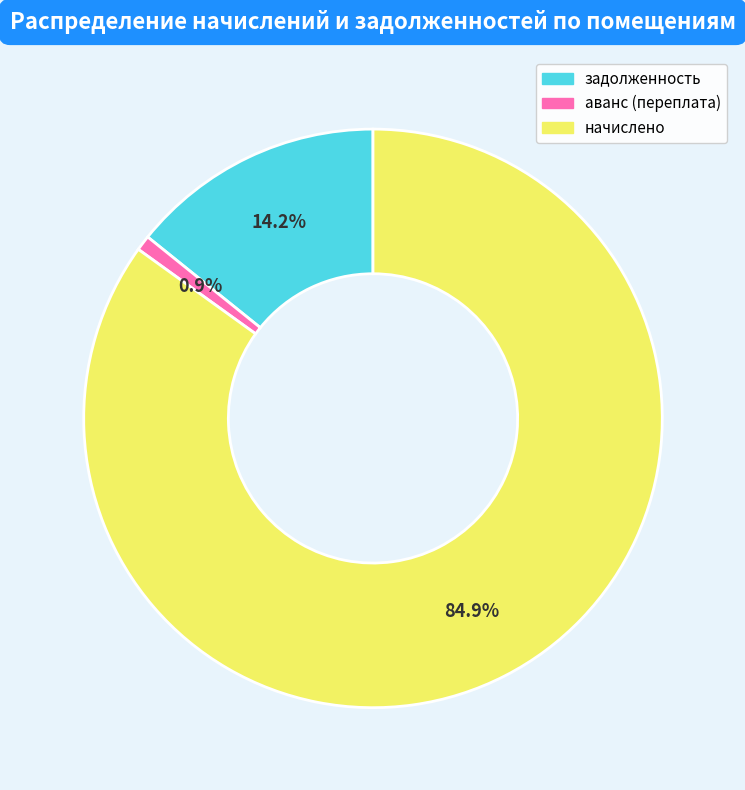

Does any single category account for the majority?

Yes